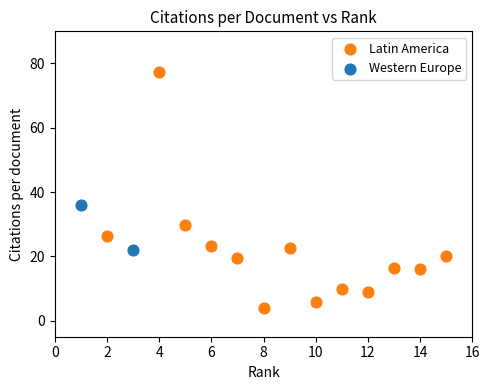

What are all the series names shown in the legend?

Latin America, Western Europe